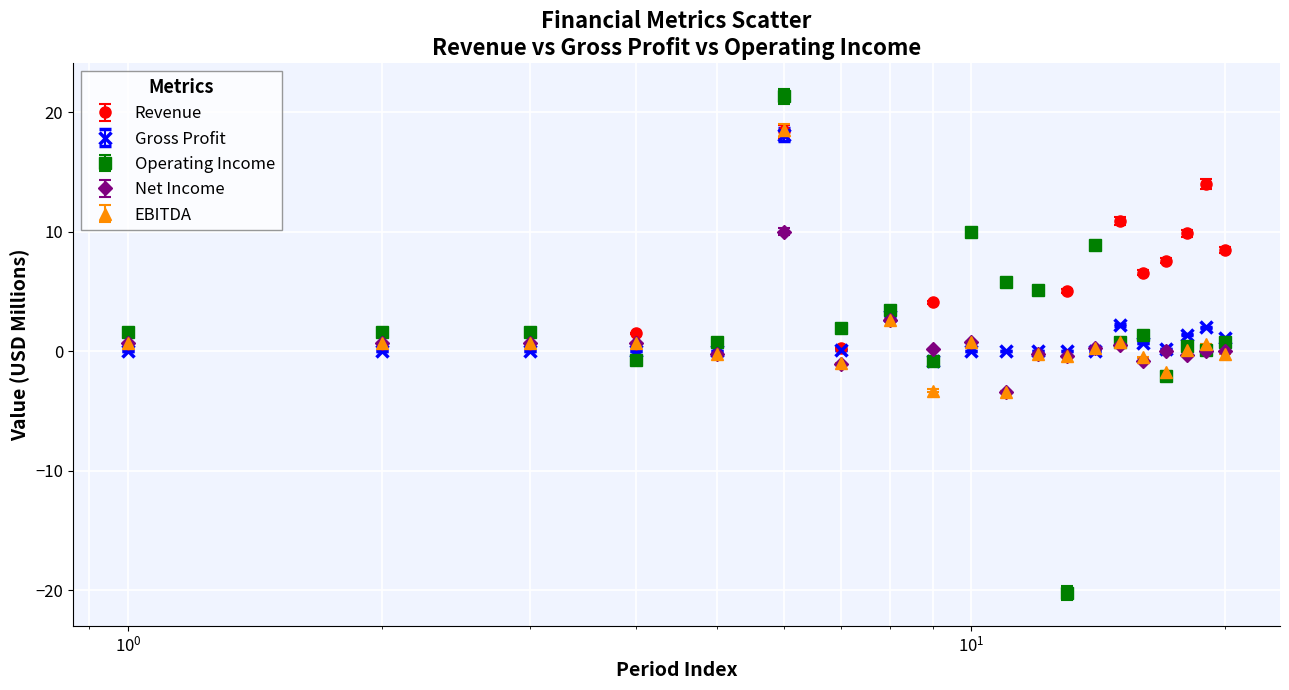

What are all the series names shown in the legend?

Revenue, Gross Profit, Operating Income, Net Income, EBITDA